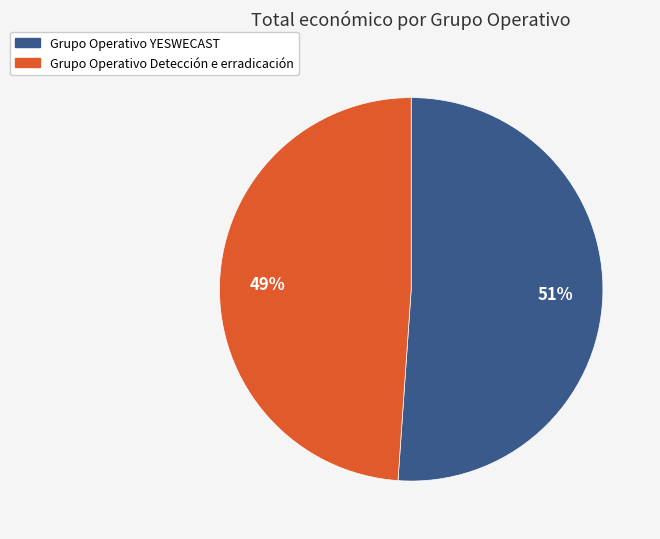

What is the largest slice in the pie chart?

Grupo Operativo YESWECAST